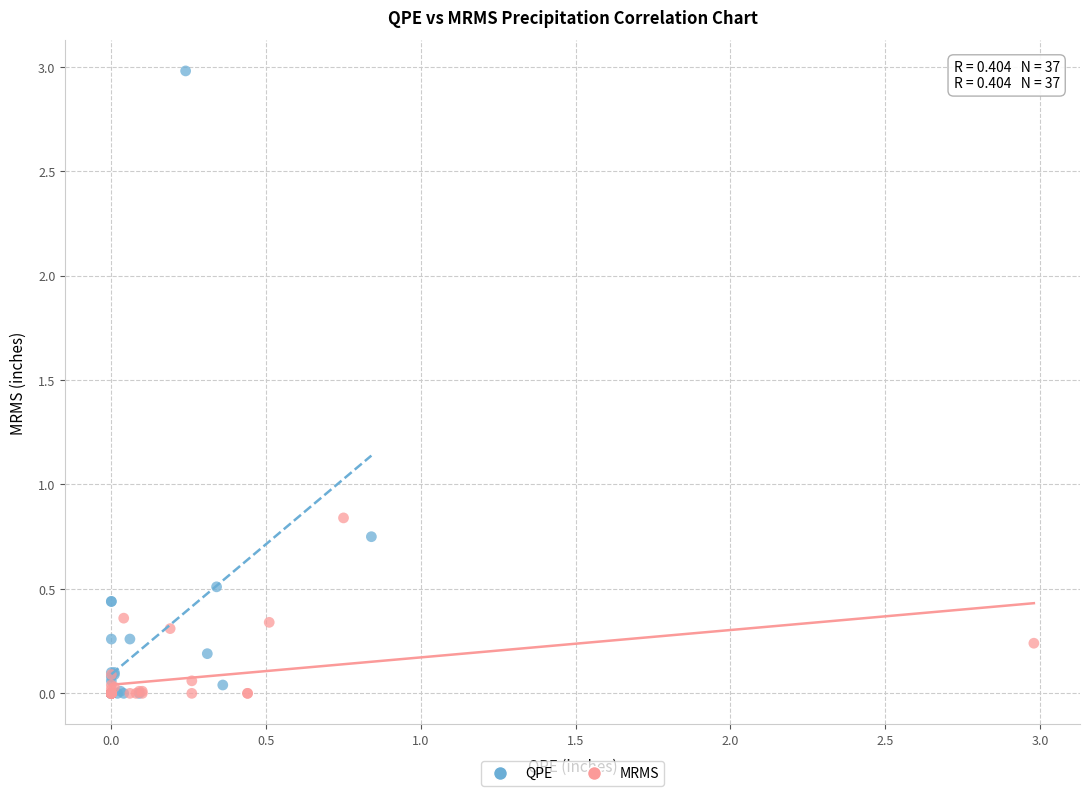

Which series has the largest Y range (max minus min)?

QPE